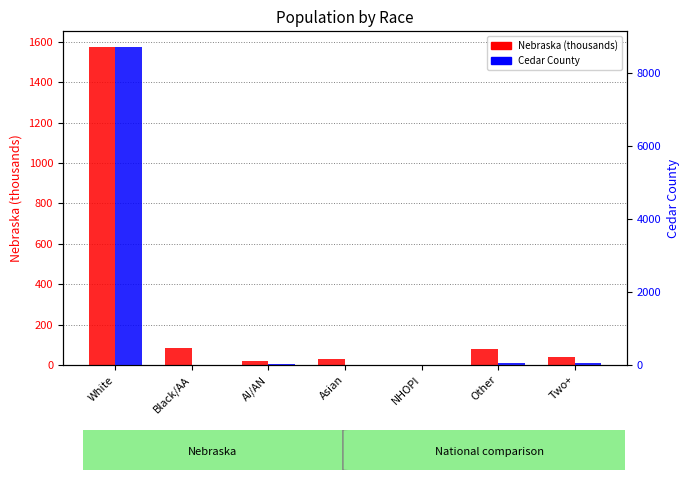

Which has a higher value, Black/AA or White?

White